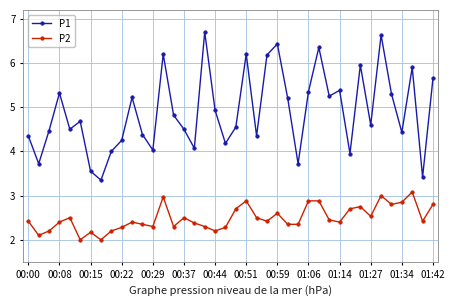

List the series in order of their overall mean, lowest first.

P2, P1